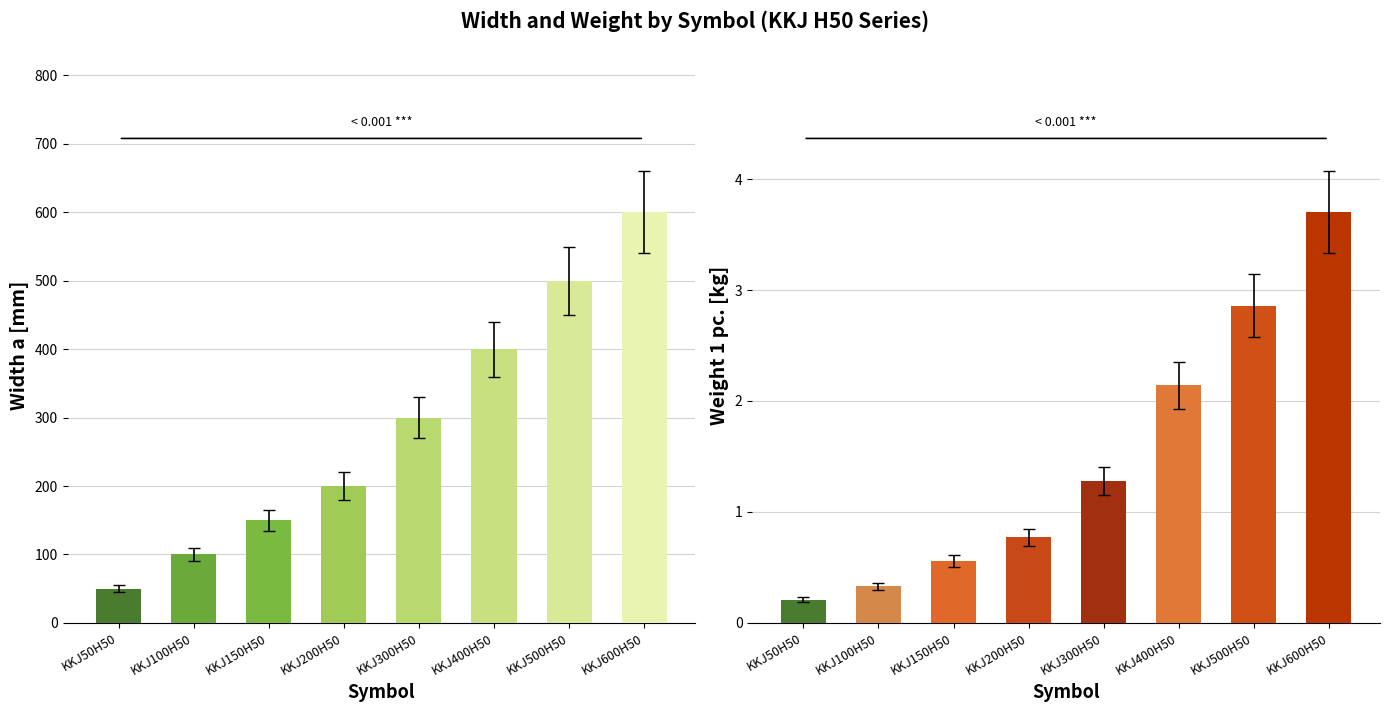

What is the maximum value for Width a [mm]?

600.0